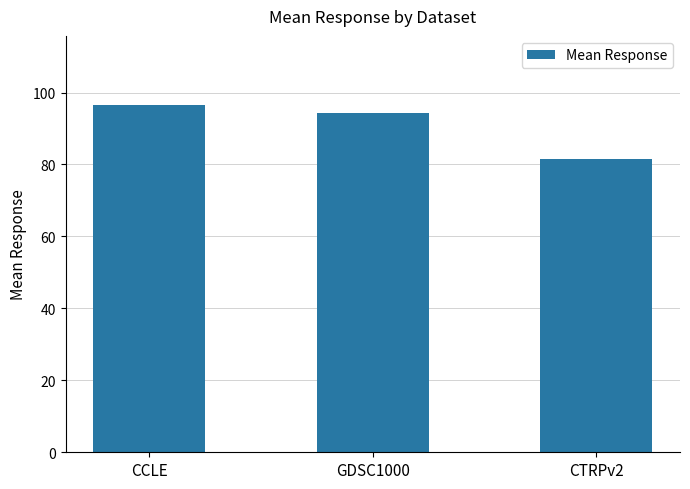

Rank the categories by value from lowest to highest.

CTRPv2, GDSC1000, CCLE